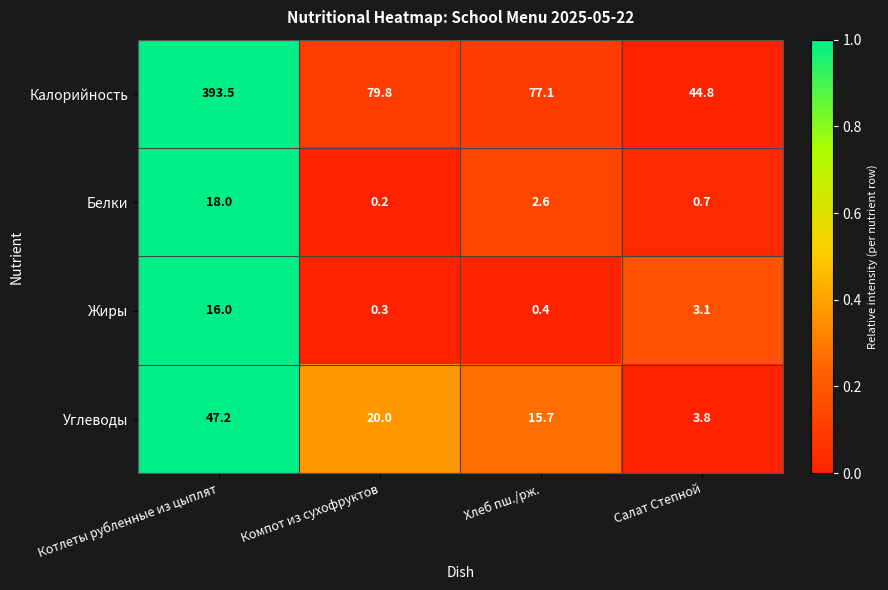

Rank the series at Котлеты рубленные из цыплят from lowest to highest value.

Жиры, Белки, Углеводы, Калорийность